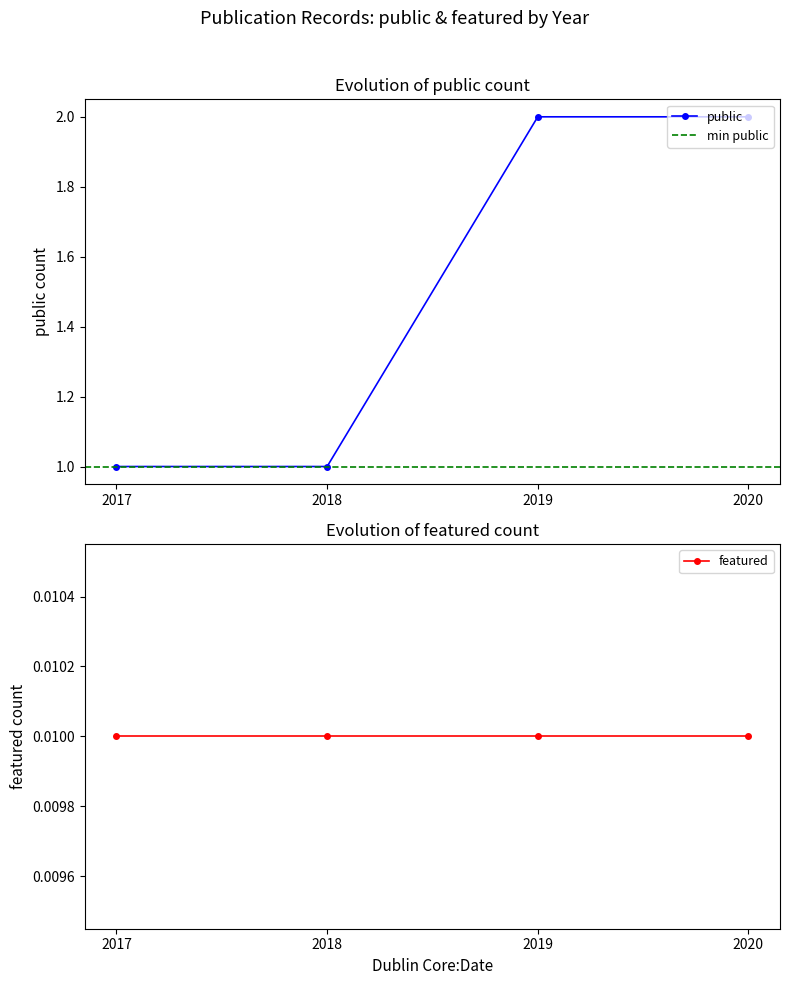

What is the value of the public point at the 4th from the left?

2